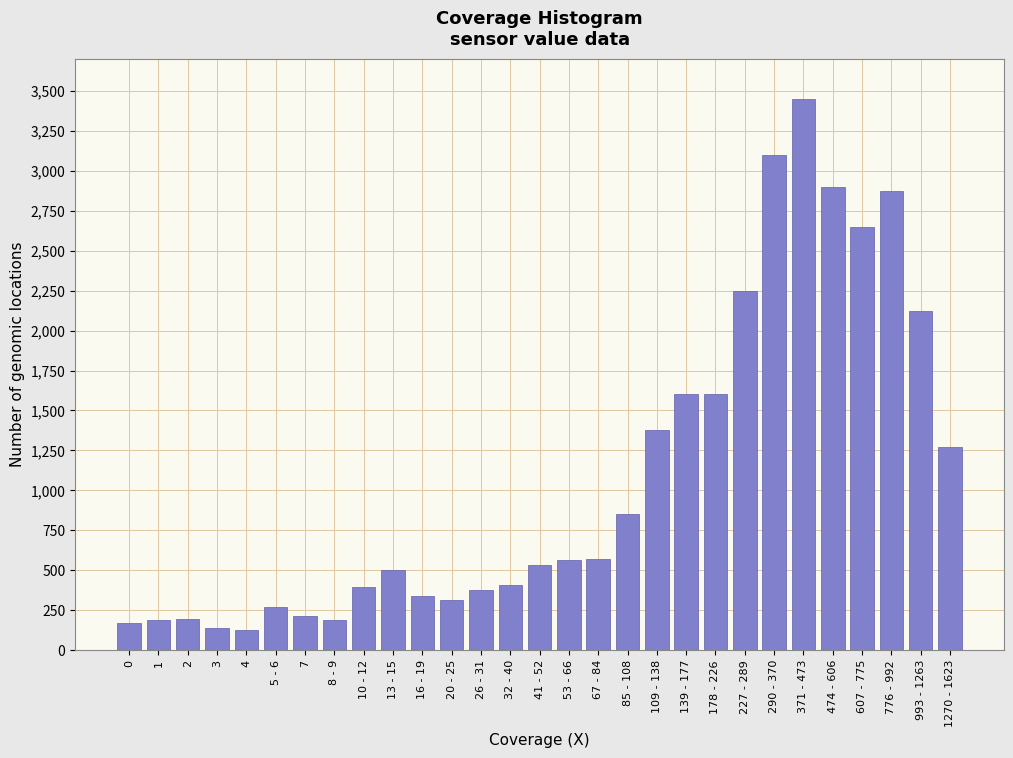

At which category does the chart reach its peak across all series?

371 - 473